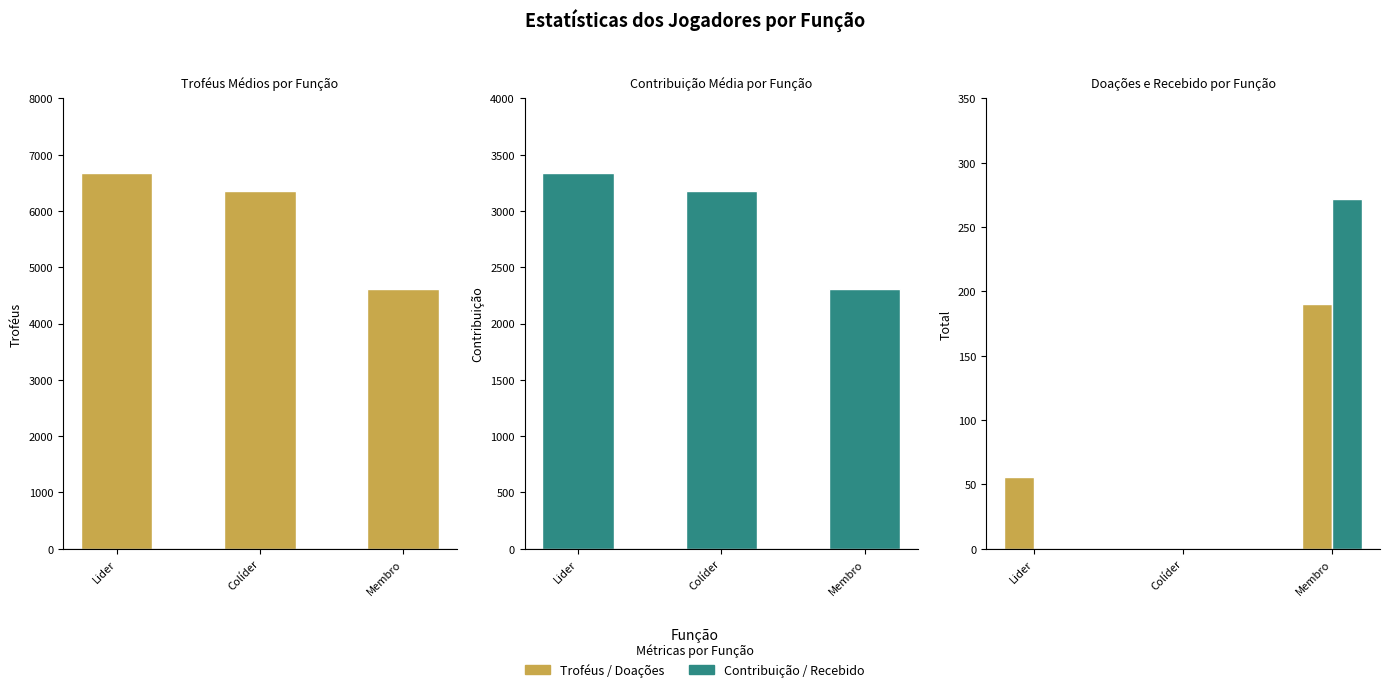

Reading right to left, extract all data points from this chart.

Troféus Médios: Membro=4622	Colíder=6359	Lider=6677
Contribuição Média: Membro=2311	Colíder=3179	Lider=3338
Doações: Membro=190	Colíder=0	Lider=56
Recebido: Membro=272	Colíder=0	Lider=0